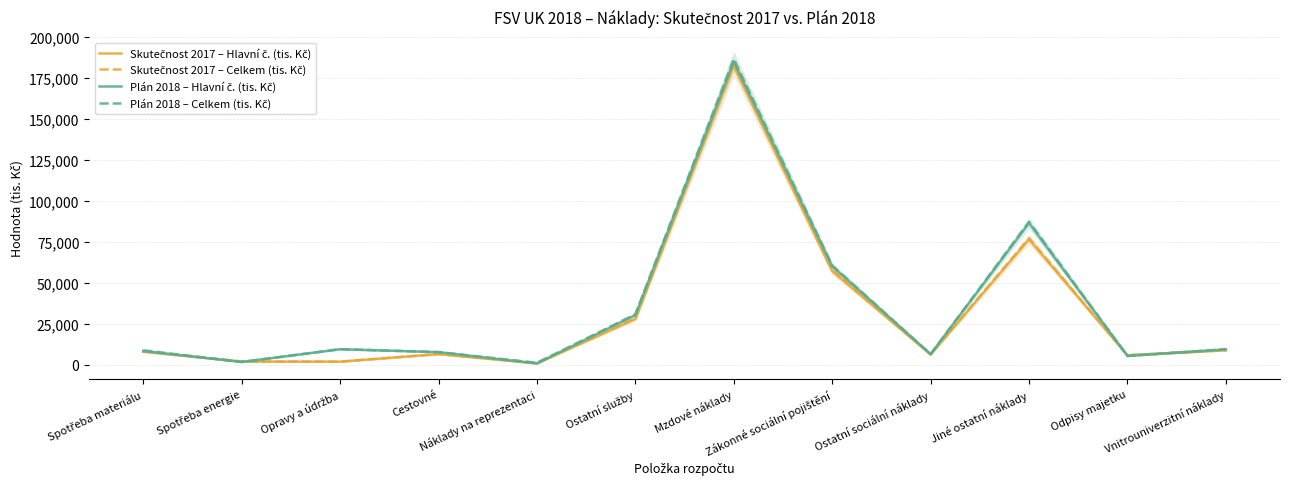

In Plán 2018 – Hlavní č. (tis. Kč), how many points are higher than both neighbors (excluding endpoints)?

3